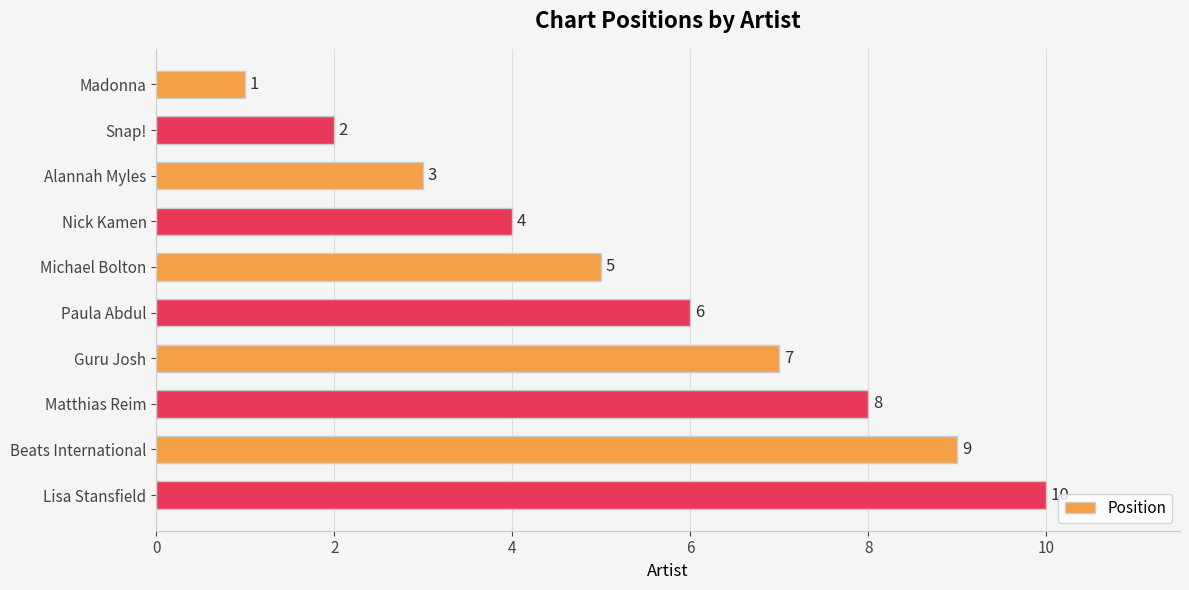

What is the difference between the maximum and minimum values?

9